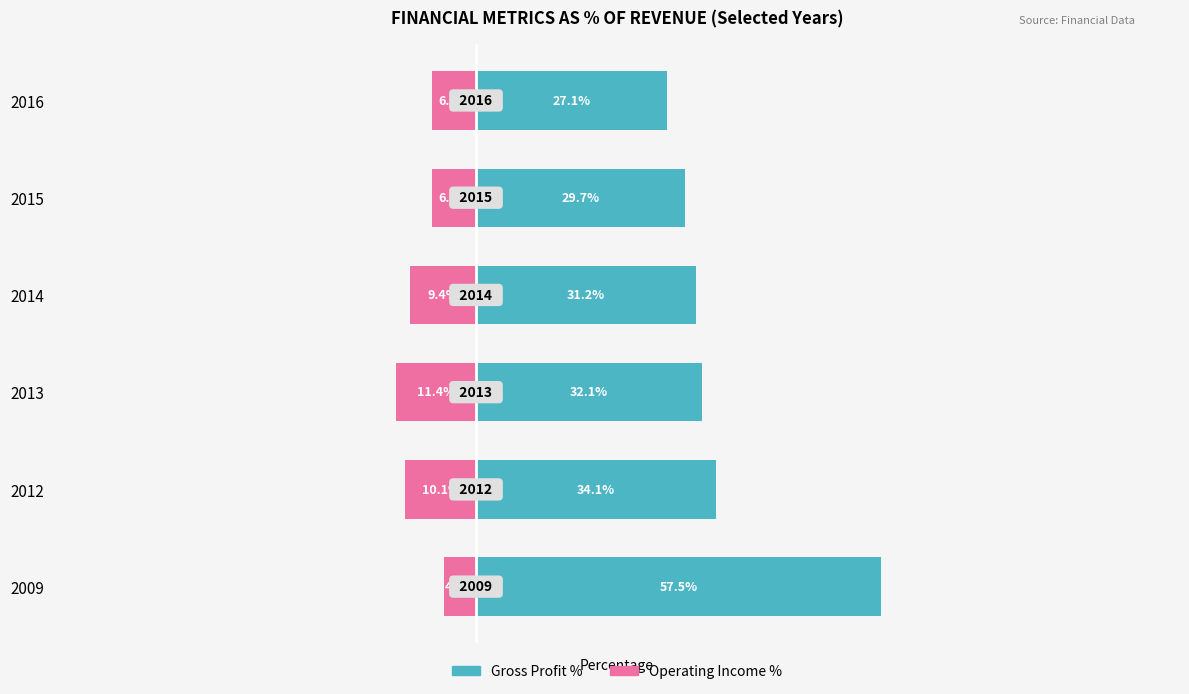

What is the average value of the Operating Income % series?

-8.0